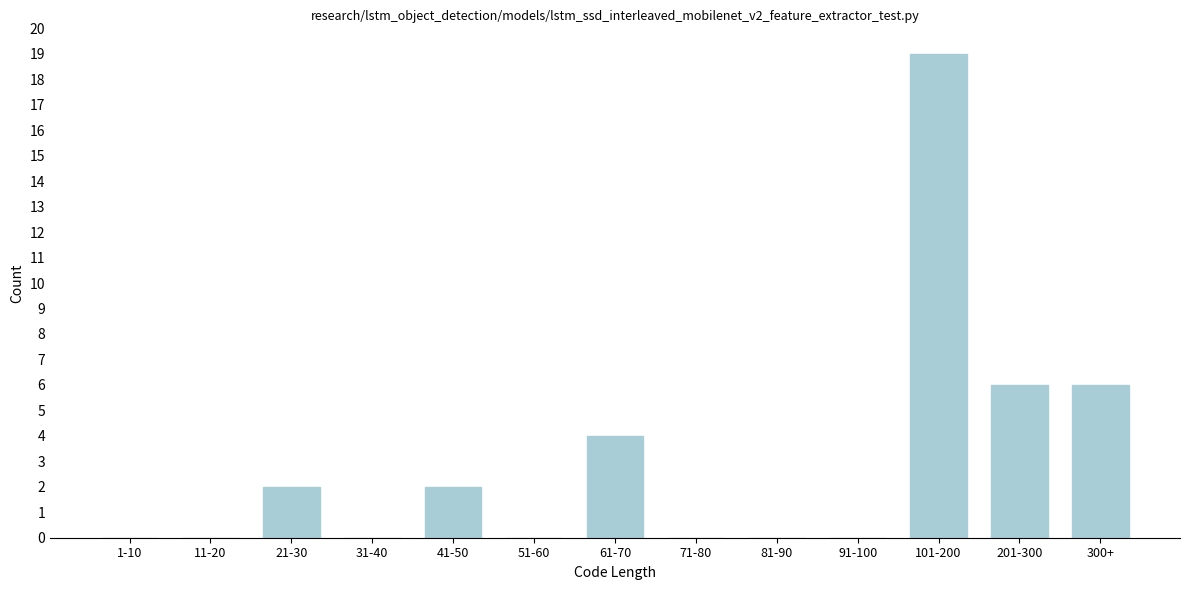

Reading left to right, list all the values displayed in this chart.

1-10=0	11-20=0	21-30=2	31-40=0	41-50=2	51-60=0	61-70=4	71-80=0	81-90=0	91-100=0	101-200=19	201-300=6	300+=6